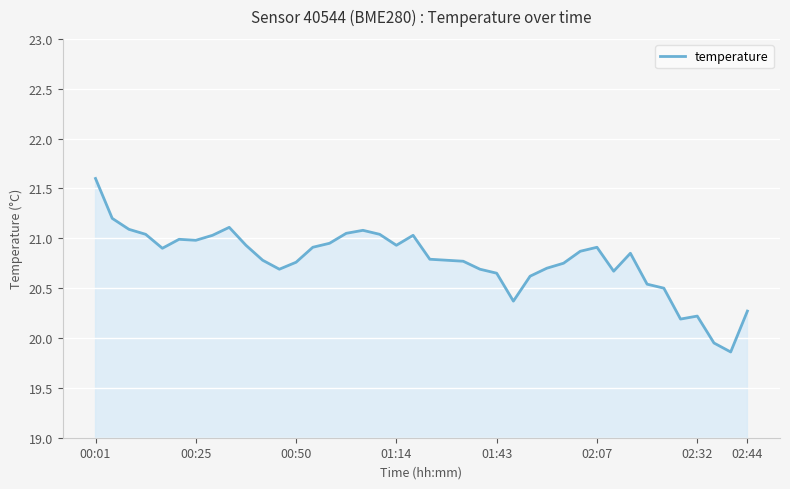

What is the difference between the maximum and minimum values?

1.7